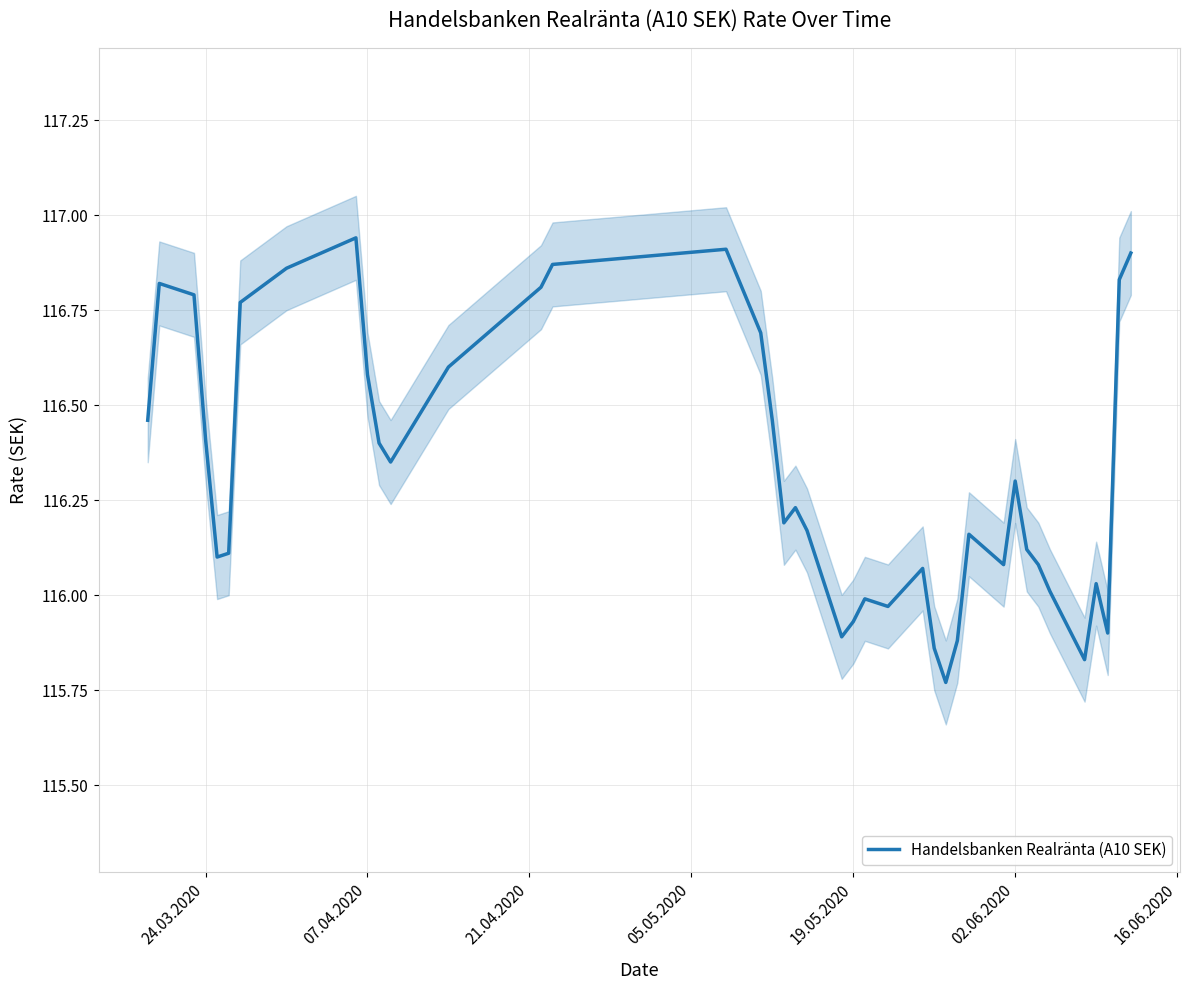

The value of Handelsbanken Realränta (A10 SEK) at 24.03.2020 is 116.4. True or false?

True